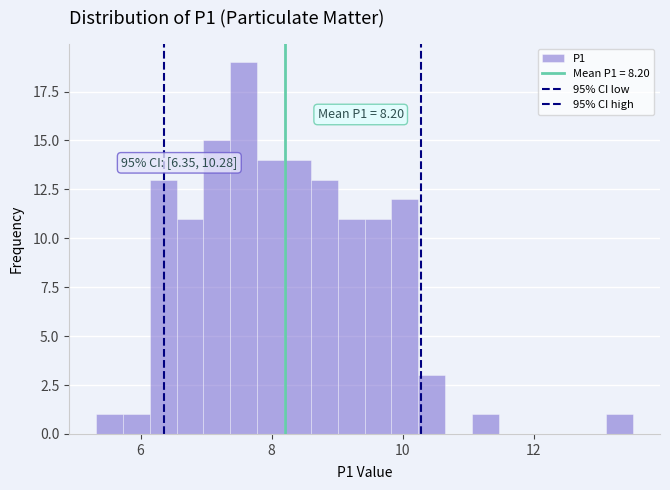

Around what value on the x-axis is the tallest bar? Give the approximate position of its centre, as read against the axis.

7.6